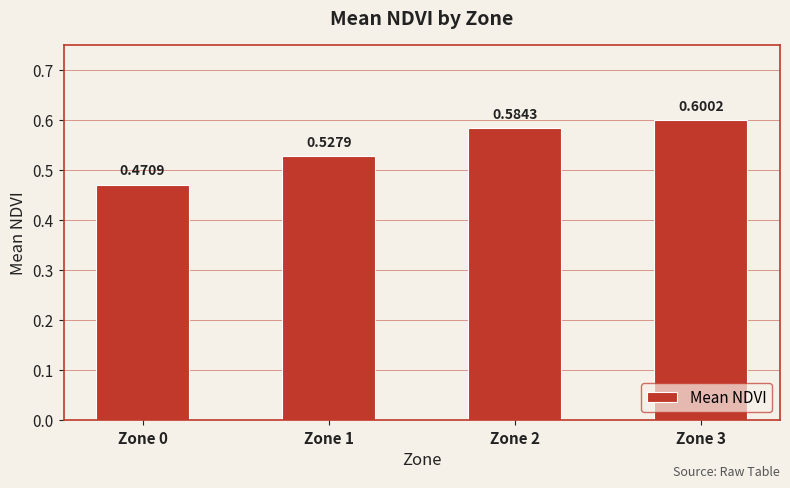

What is the sum of all values?

2.2